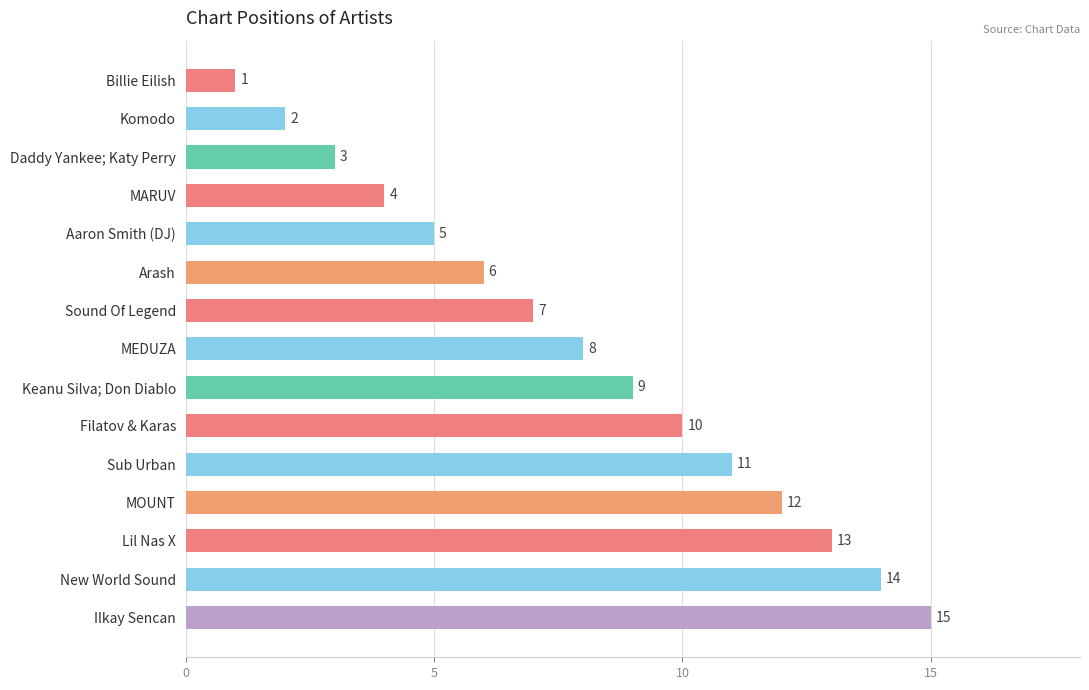

Between Billie Eilish and MOUNT, which is larger?

MOUNT